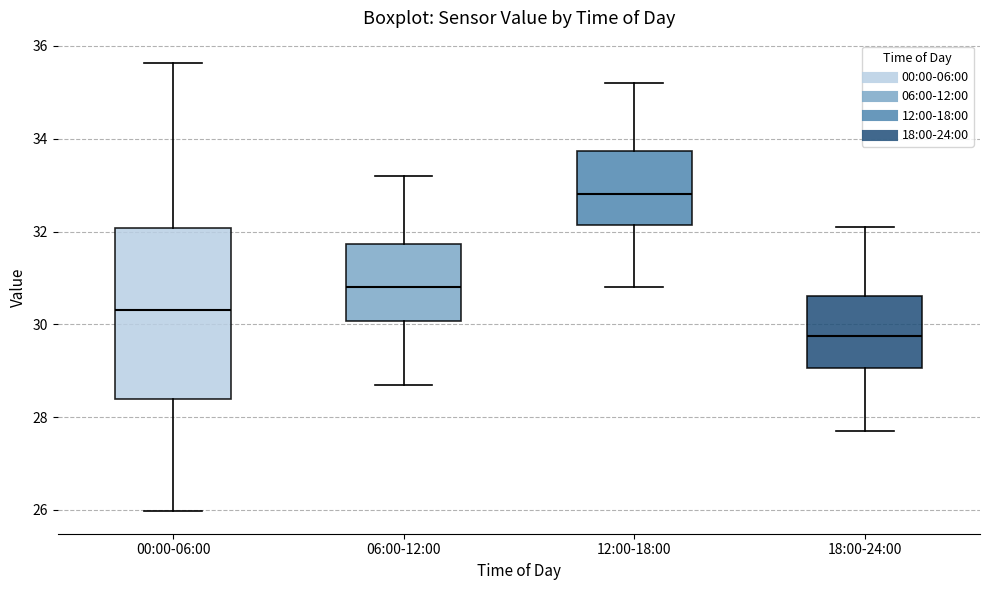

Which box has the lowest median line?

18:00-24:00